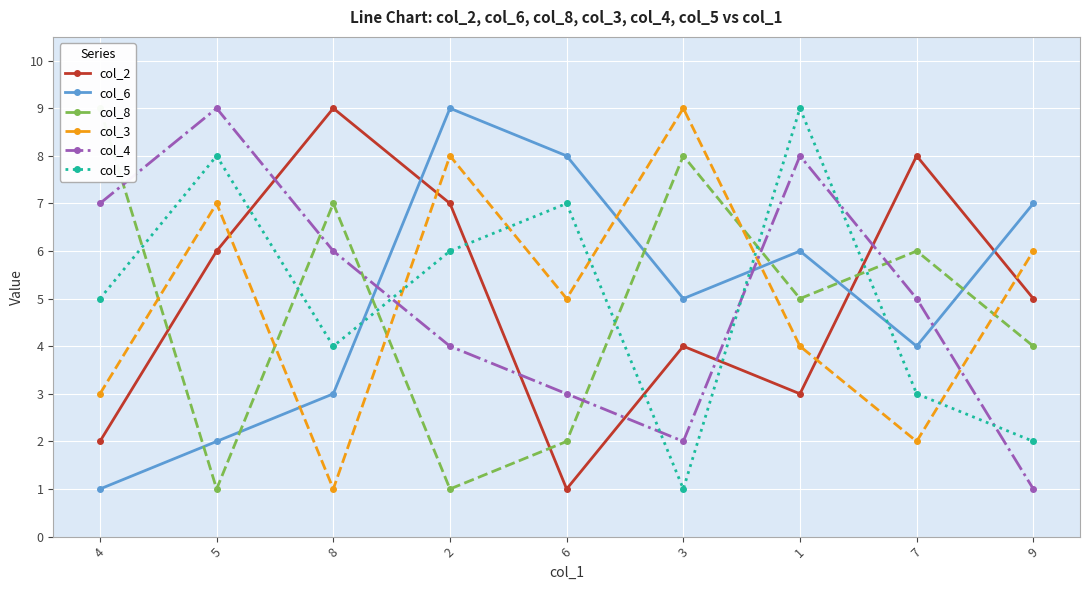

List the labels in order of col_3 value, largest first.

3, 2, 5, 9, 6, 1, 4, 7, 8